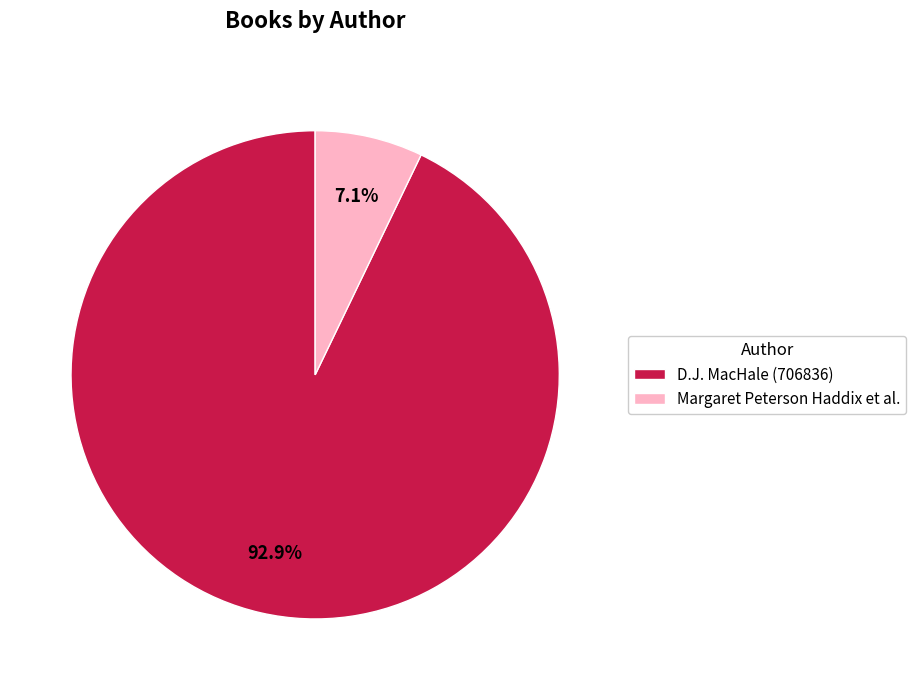

Which category has the biggest portion of the pie?

D.J. MacHale (706836)